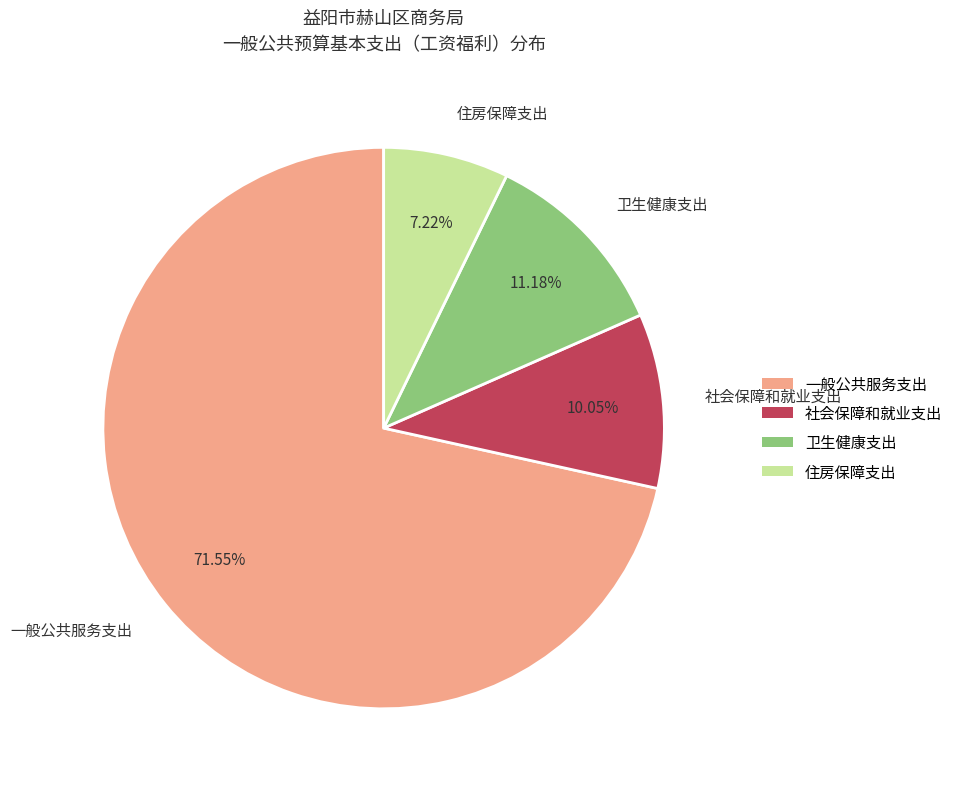

What percentage do 一般公共服务支出 and 卫生健康支出 together represent?

82.7%